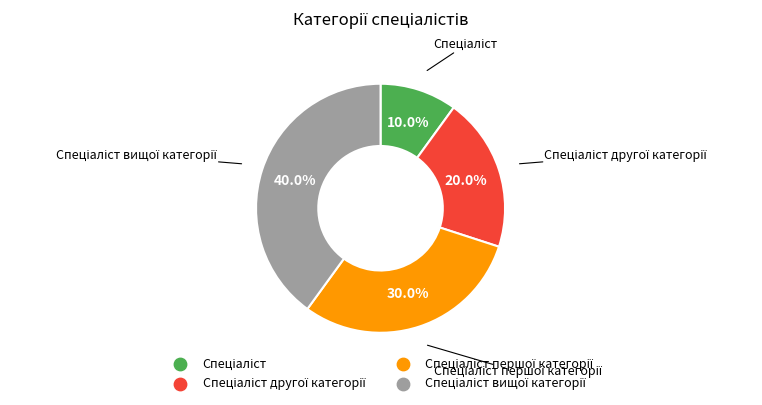

Does any single category account for the majority?

No